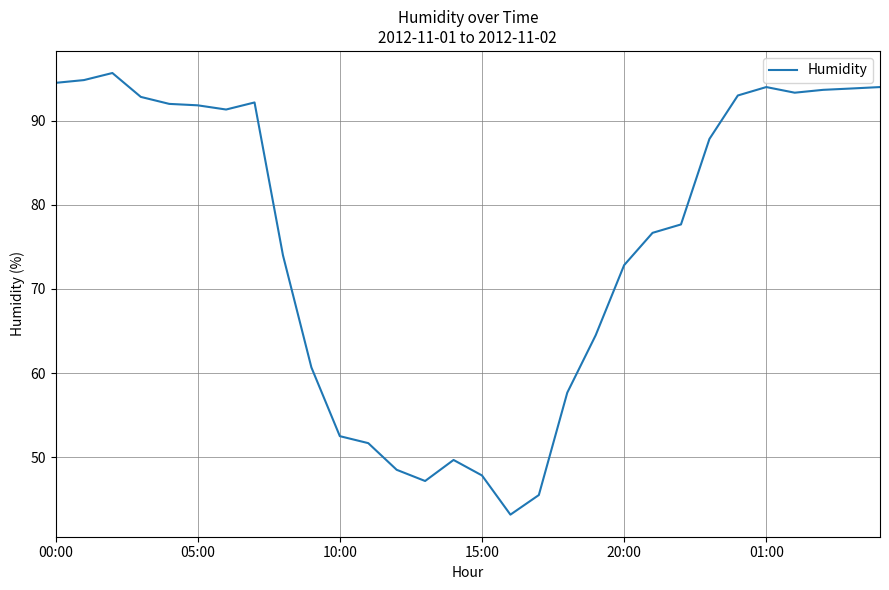

What is the difference between the maximum and minimum values?

52.5